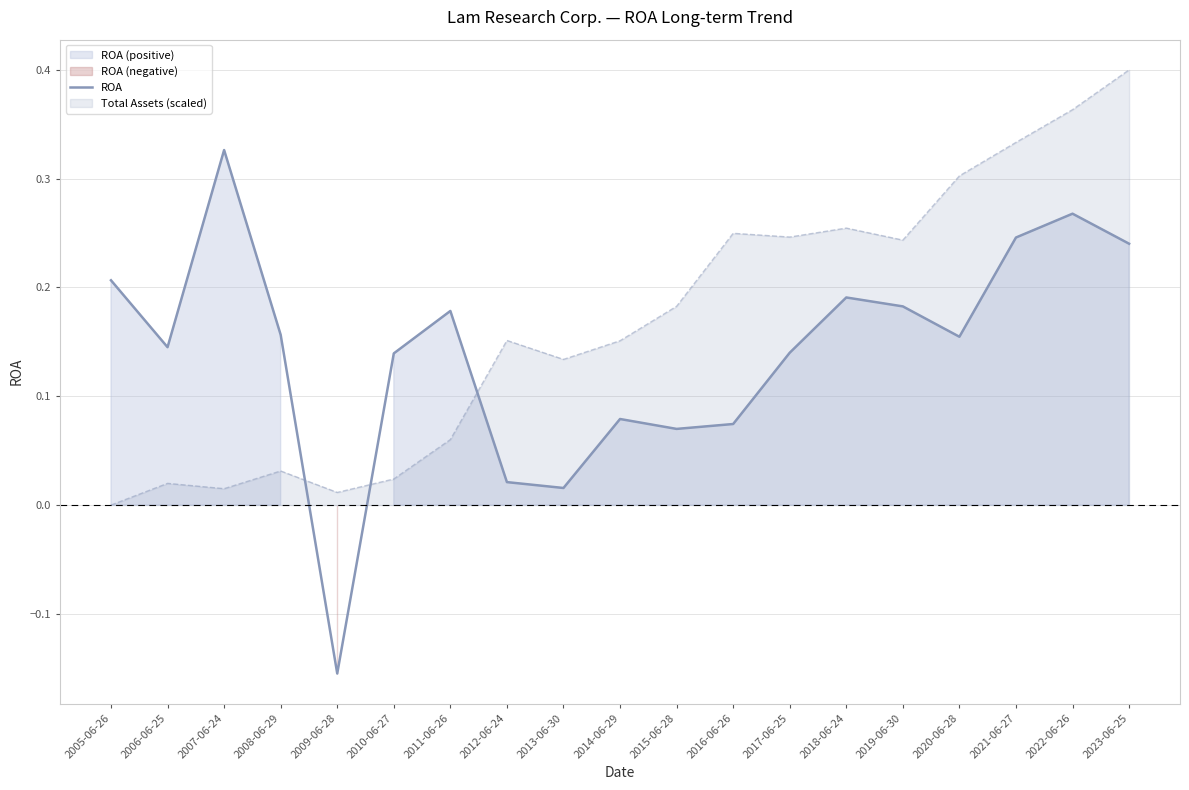

Does the chart have visible grid lines?

Yes